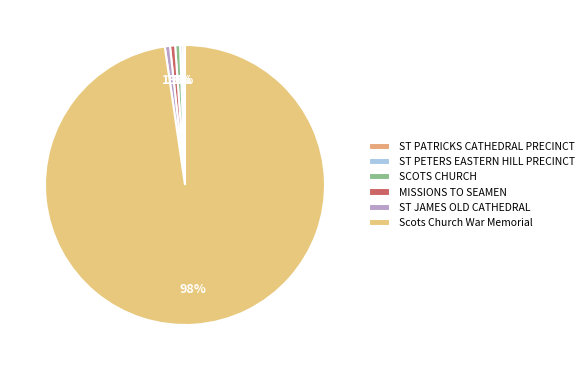

What is the largest slice in the pie chart?

Scots Church War Memorial